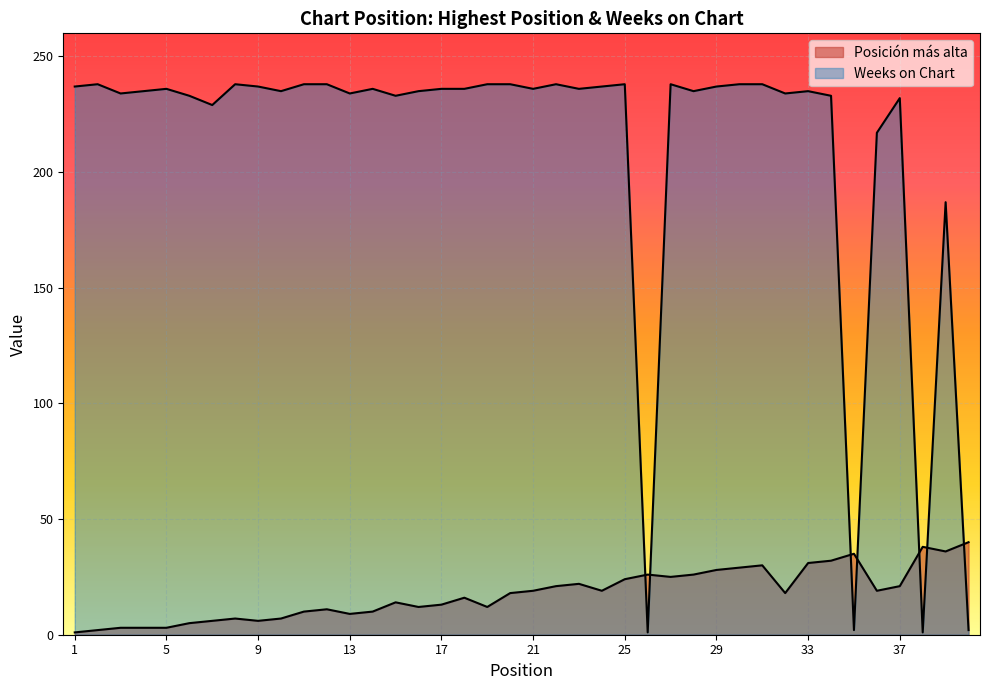

Which has a higher value, 23 or 20?

23